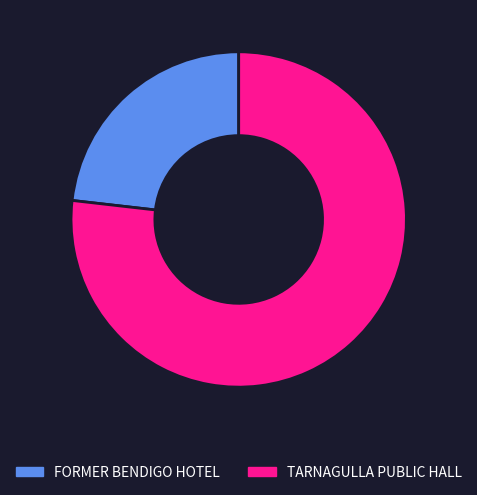

True or false: FORMER BENDIGO HOTEL accounts for 23% of the total.

True